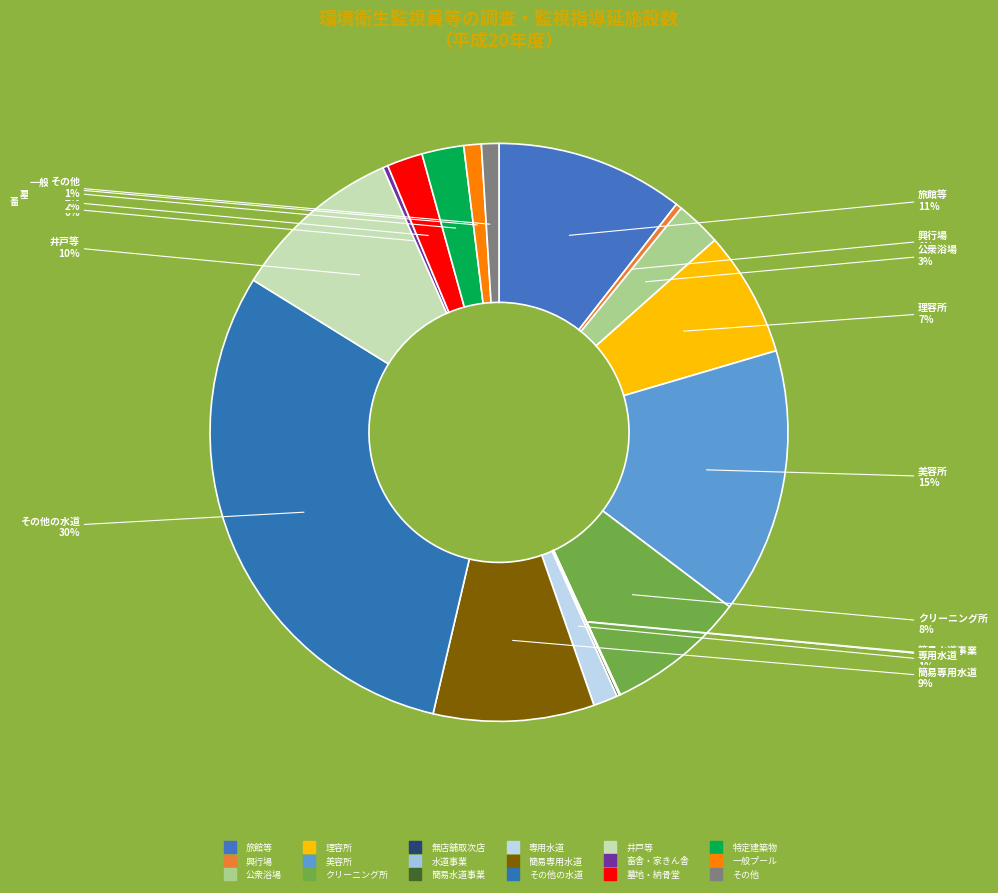

How many segments does this pie chart have?

18